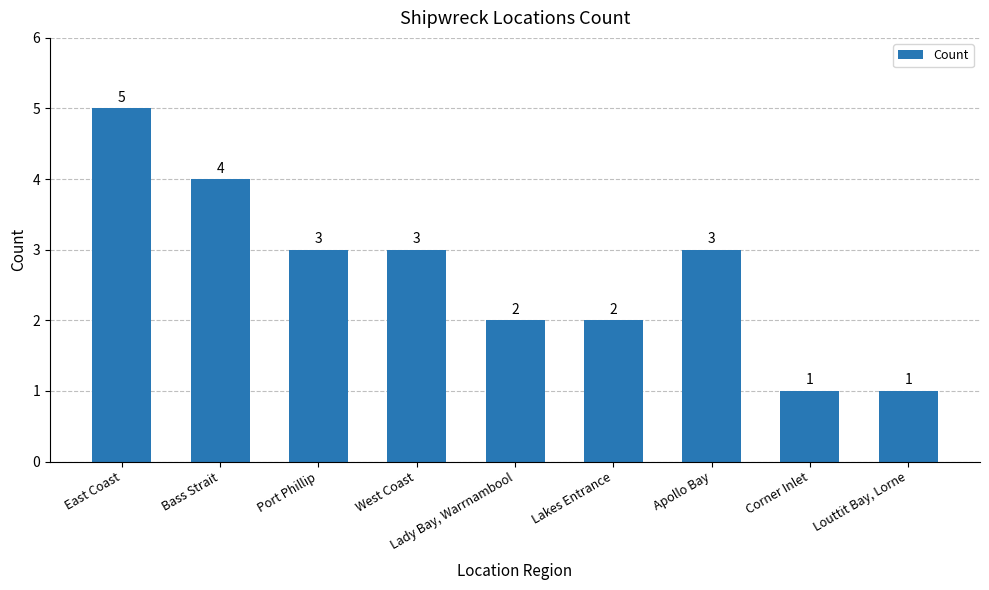

What is the difference between the maximum and minimum values?

4